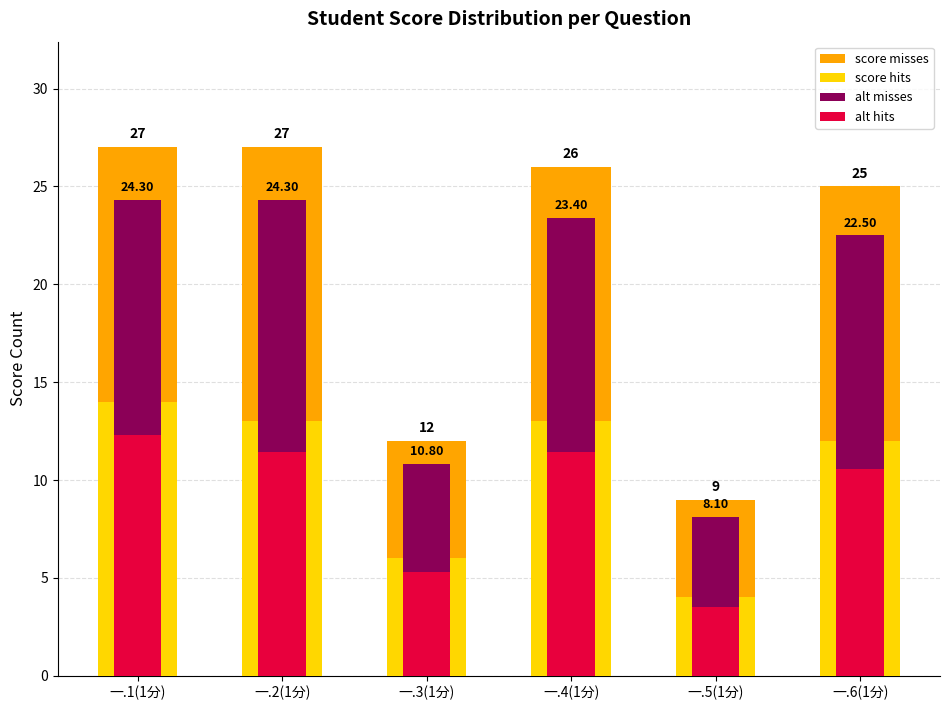

At which label does alt hits reach its minimum?

一.5(1分)